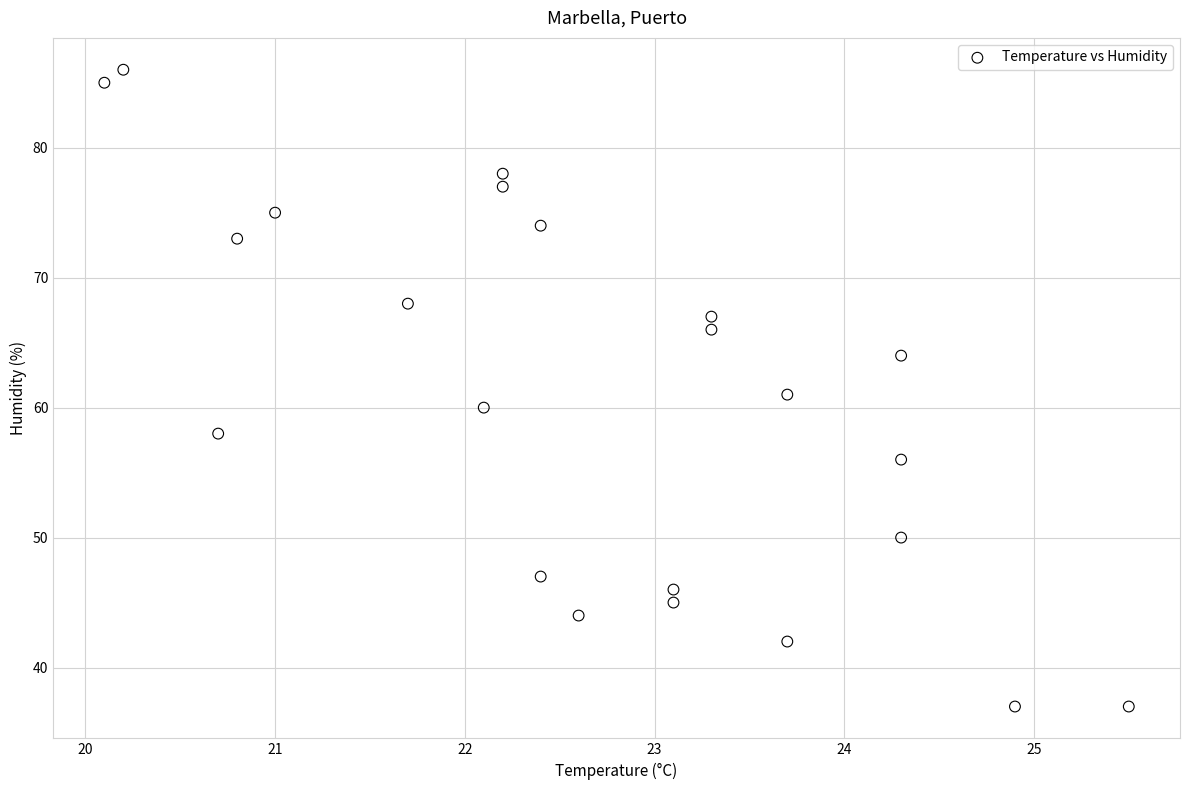

What is the range of Y values (max minus min)?

49